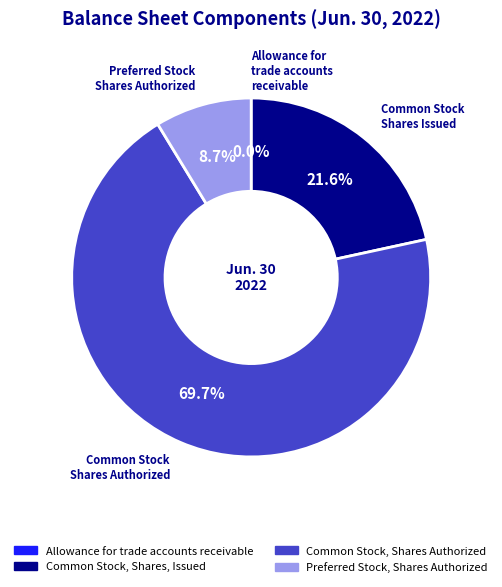

Which slice represents more than half of the pie?

Common Stock, Shares Authorized